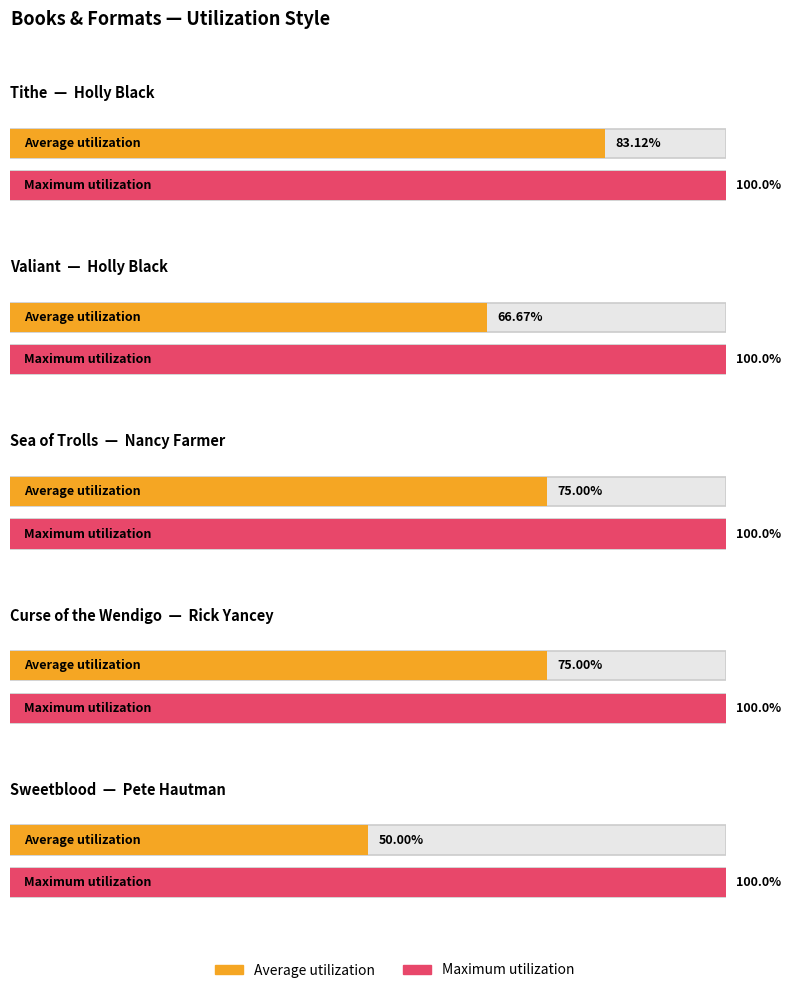

Which label corresponds to the largest value in the chart?

Sea of Trolls